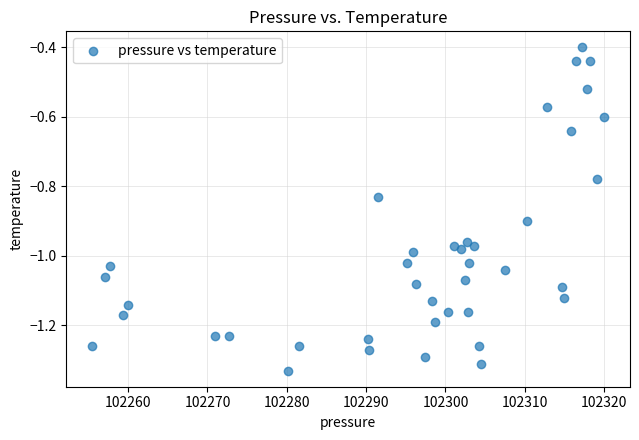

What is the range of Y values (max minus min)?

0.9